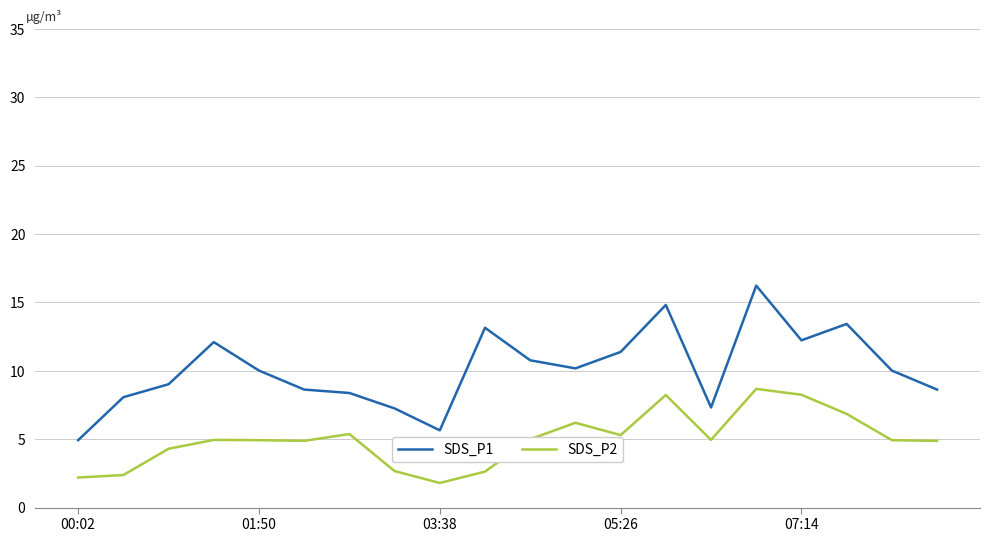

Which series has the largest range (max minus min)?

SDS_P1